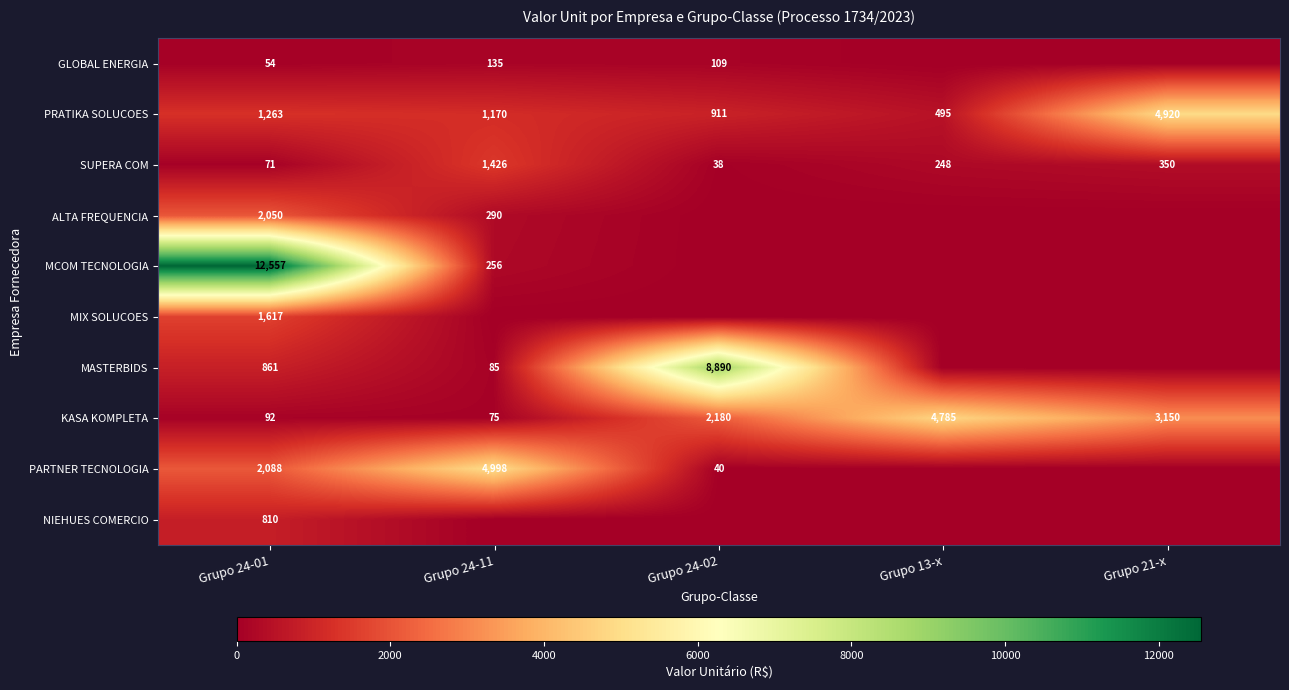

What is the average value of the SUPERA COM series?

427